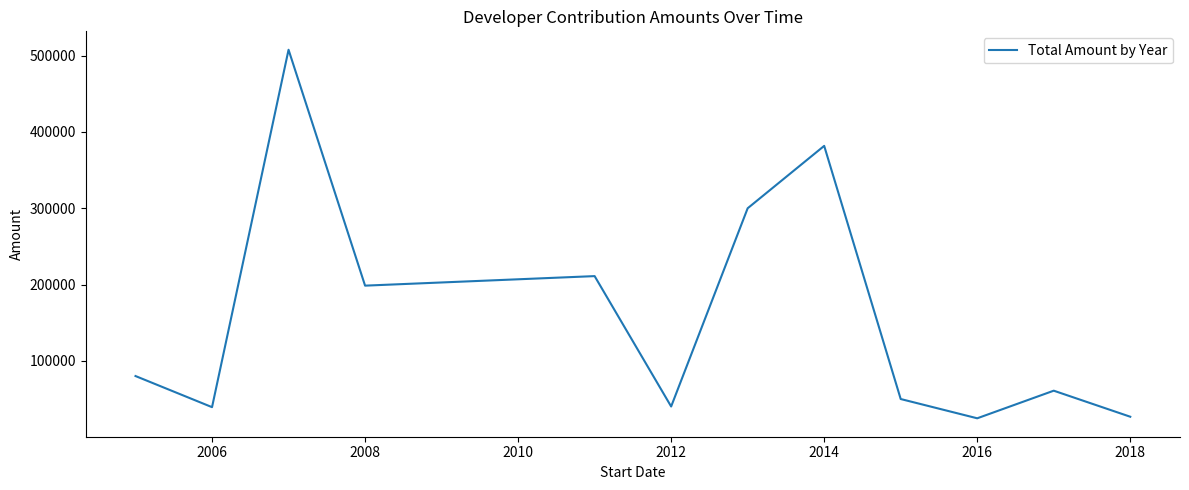

What is the maximum value shown in the chart?

507711.5